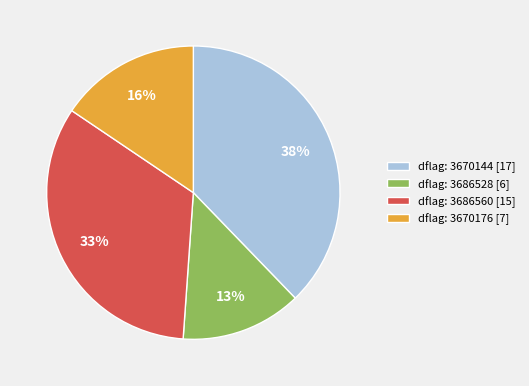

What is the ratio of the value at dflag: 3670144 [17] to the value at dflag: 3670176 [7]?

2.4